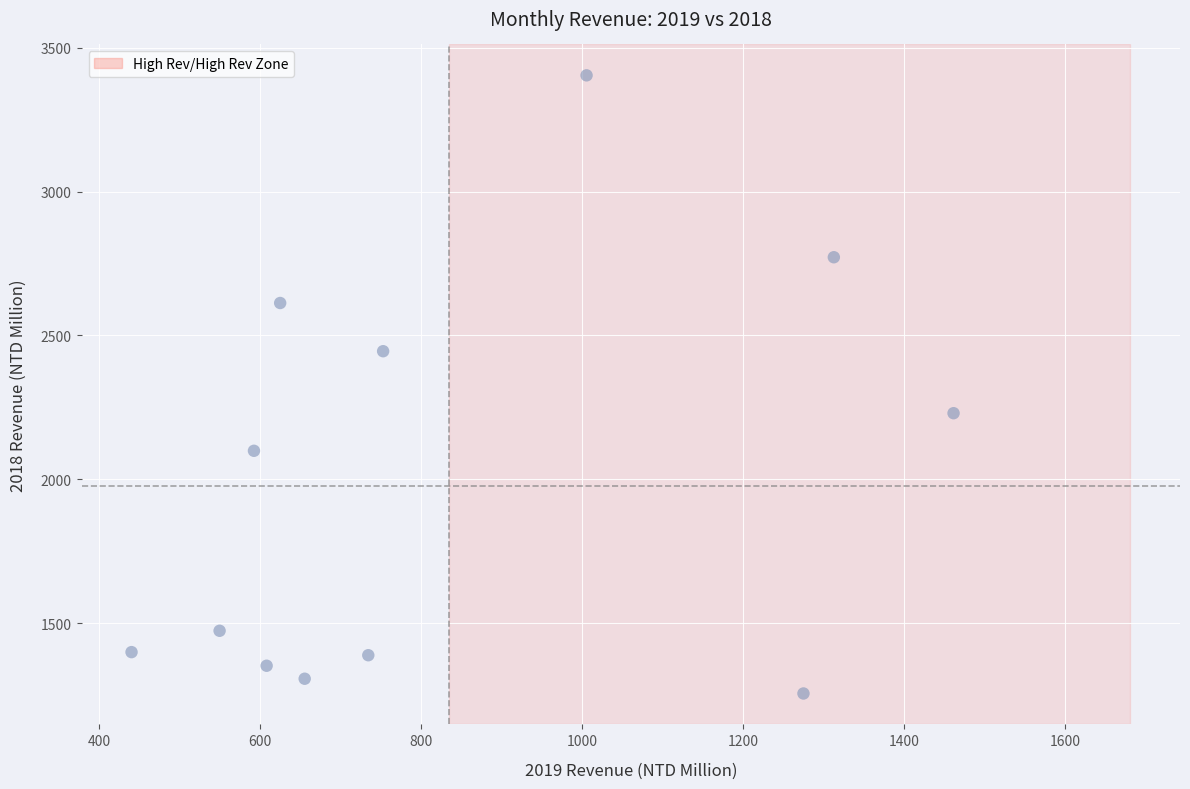

What is the average X value?

834.6